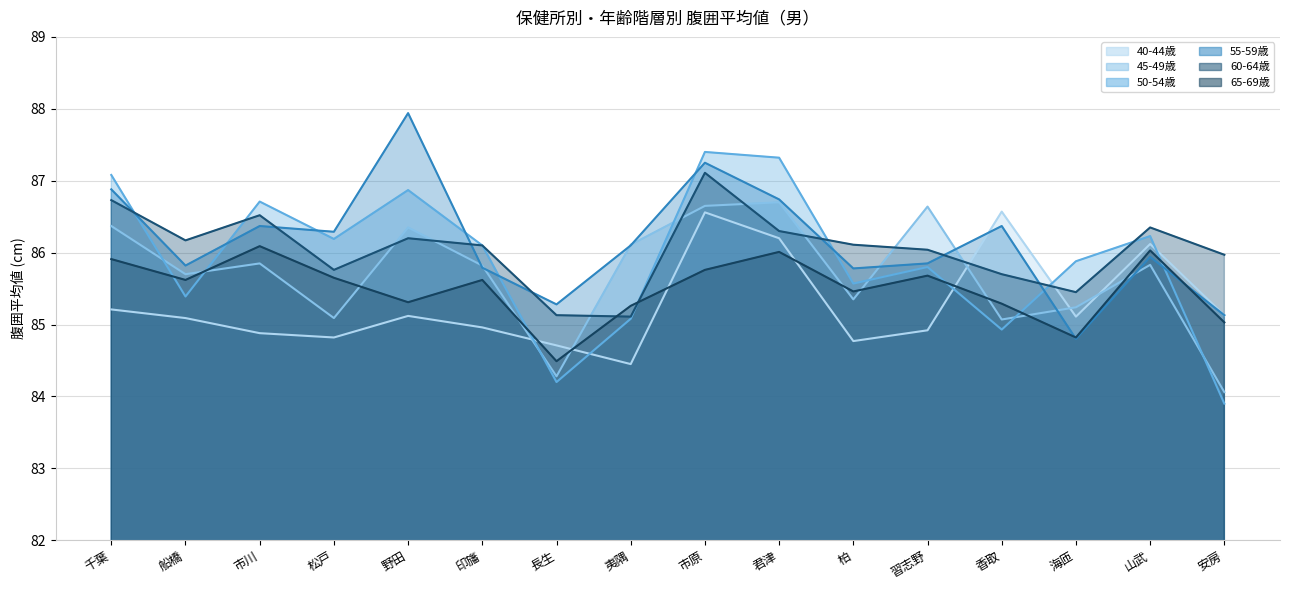

How many times do 45-49歳 and 65-69歳 cross each other?

9